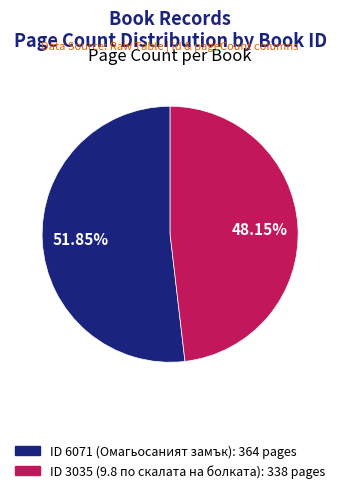

Combined, do ID 3035 (9.8 по скалата на болката): 338 pages and ID 6071 (Омагьосаният замък): 364 pages account for over 50%?

Yes